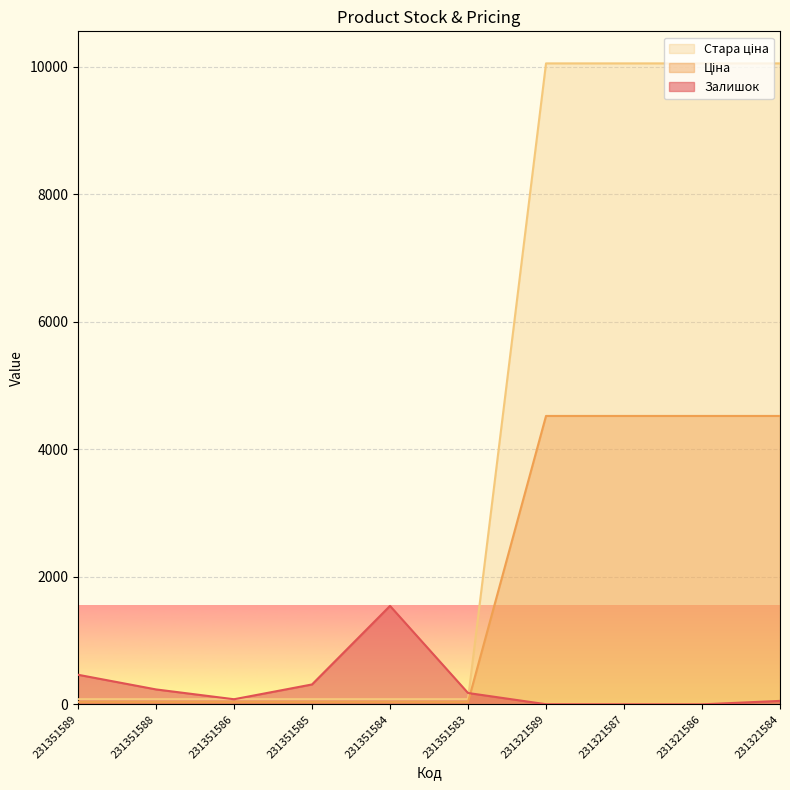

True or false: Залишок has more than 0 points higher than both neighbors.

True